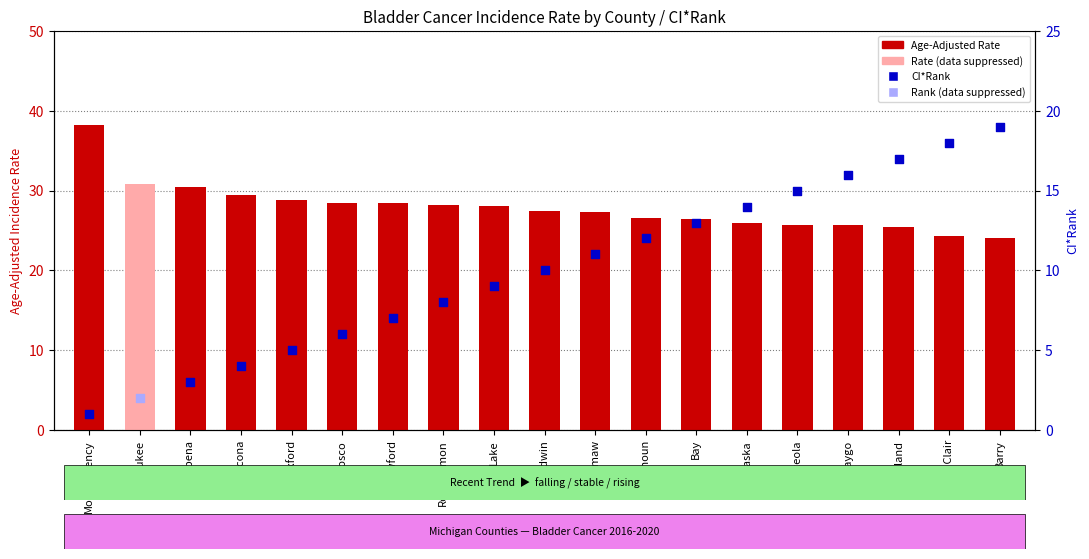

Between Ogemaw and Roscommon, which is larger?

Roscommon